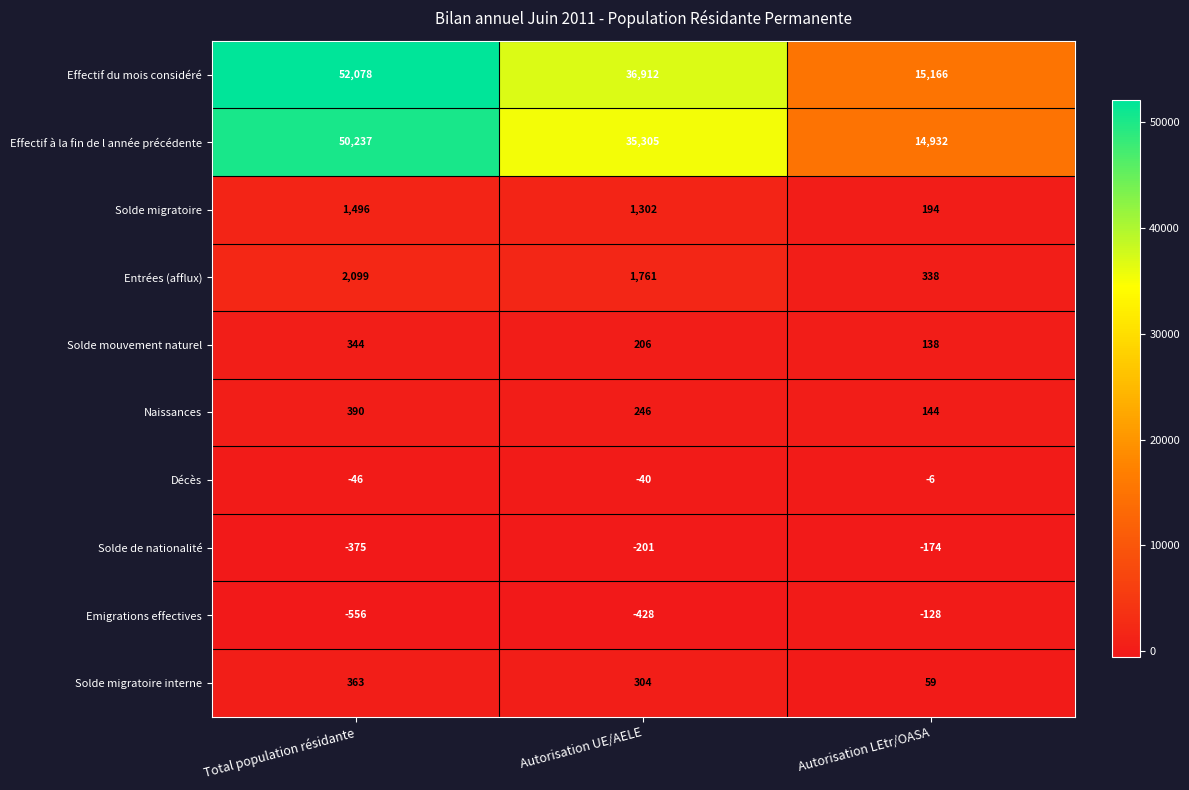

What is the average value of the Entrées (afflux) series?

1399